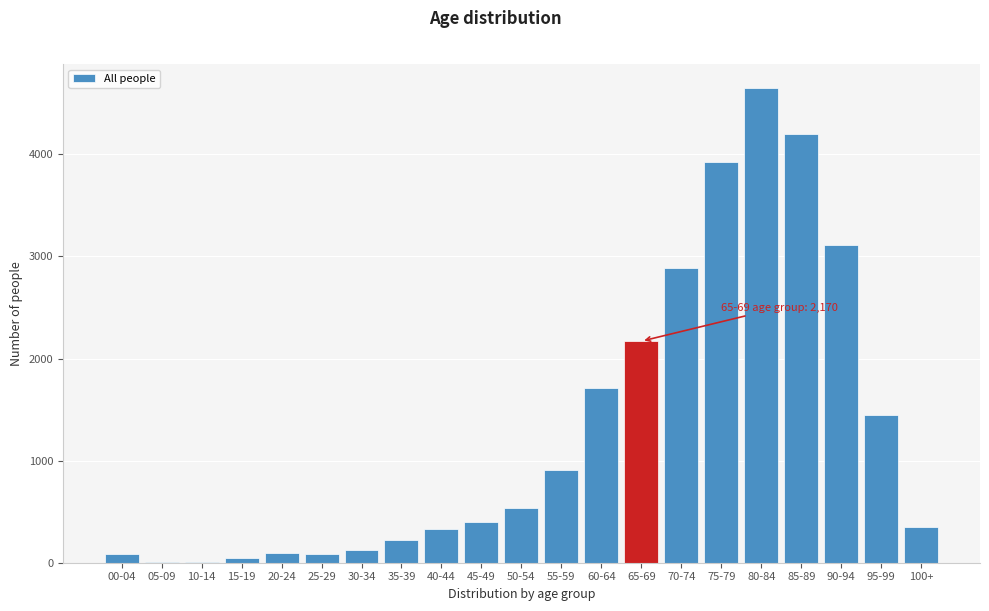

What is the sum of all values?

27302